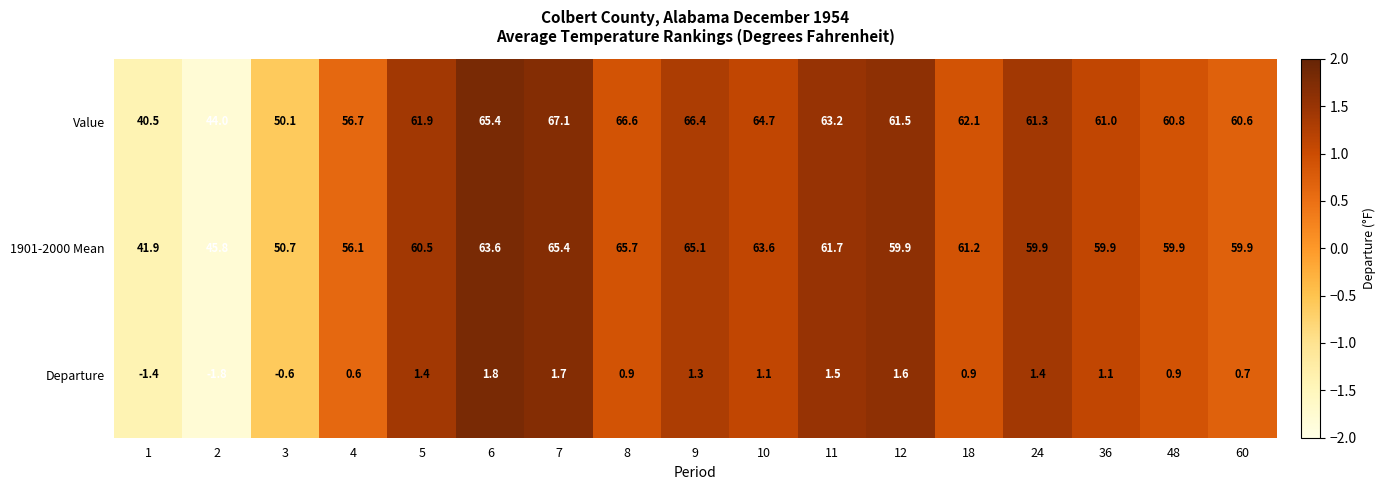

How many distinct data groups are displayed?

3